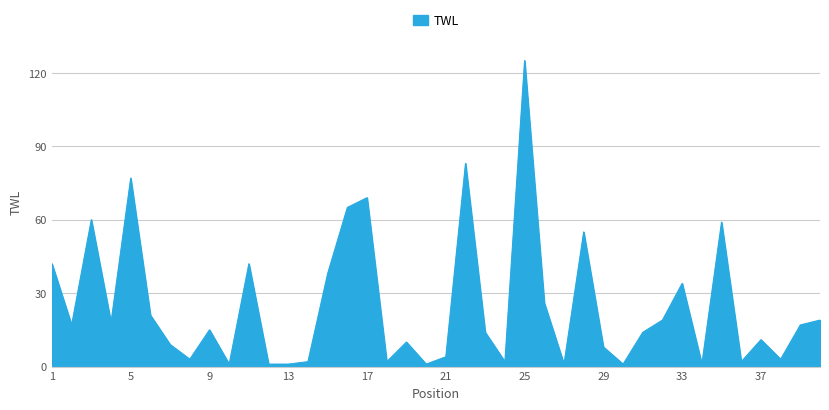

What is the sum of all values?

992